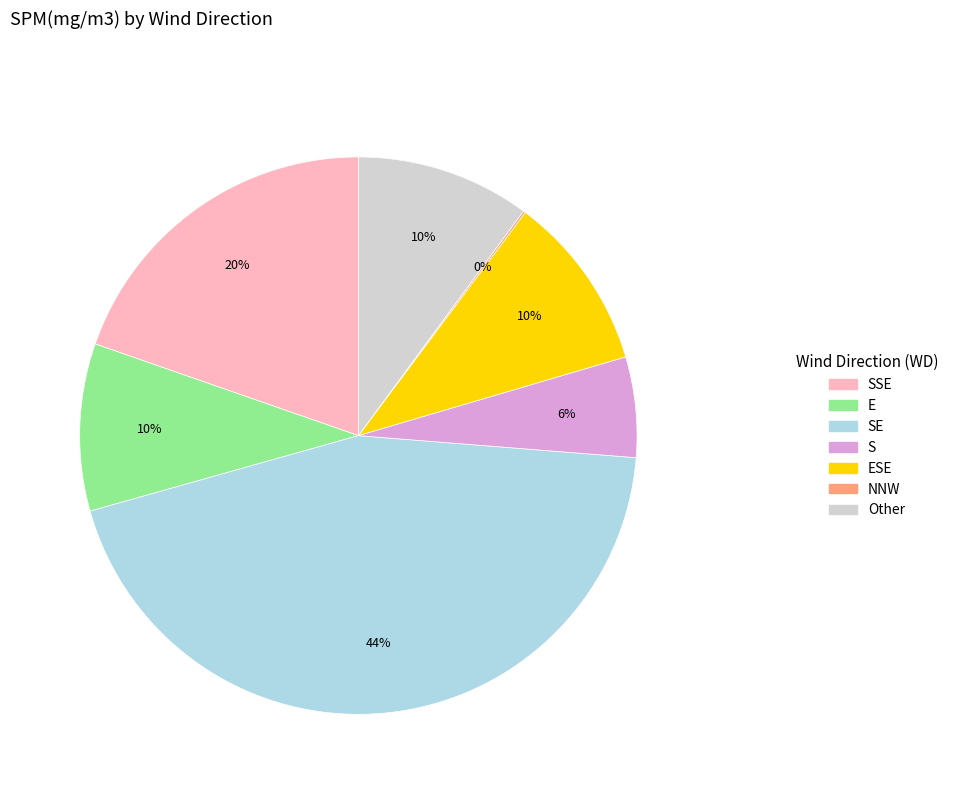

Is there any slice that represents more than half of the pie?

No